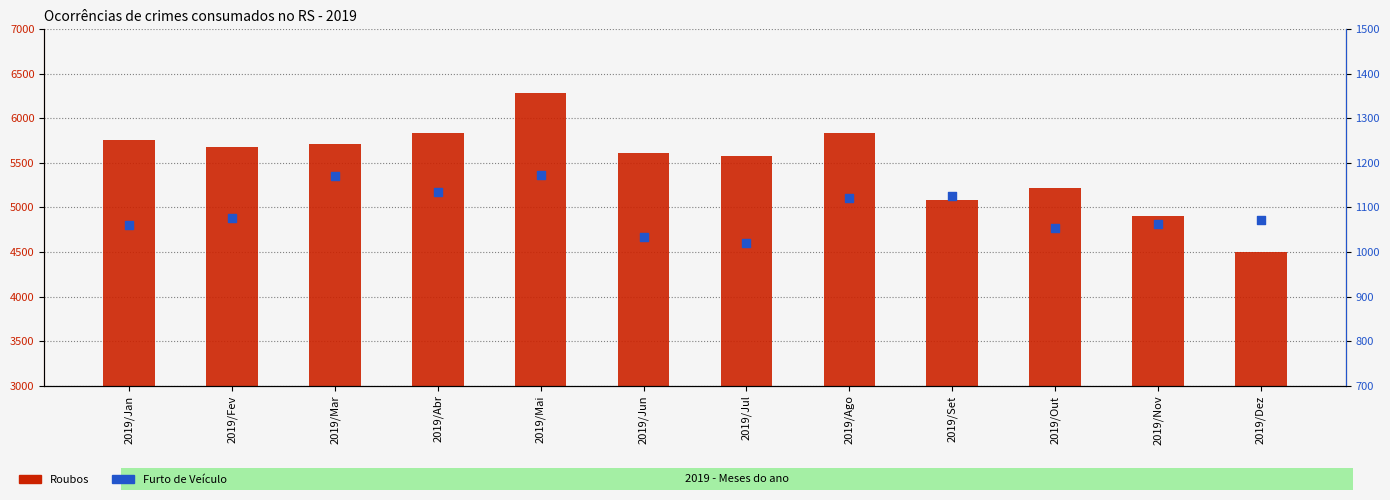

What is the total value across all series at 2019/Fev?

6750